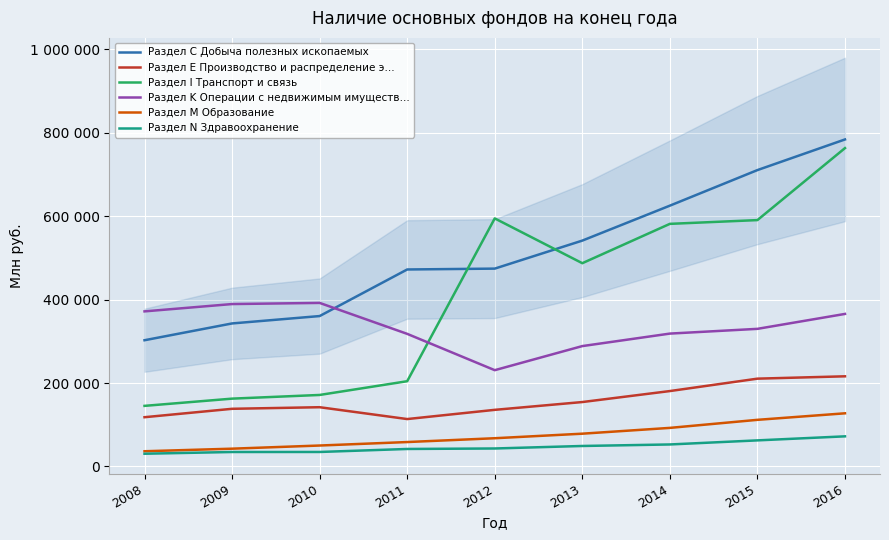

Where is the first local minimum for Раздел Е Производство и распределение э…?

2011